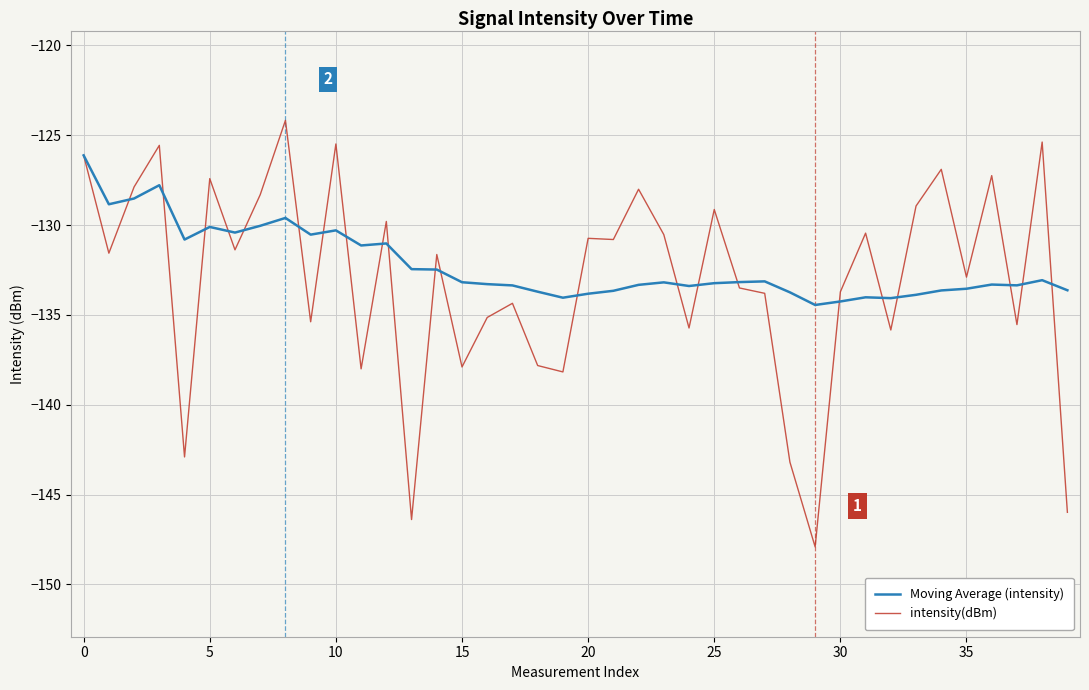

Rank the series by their maximum value, from highest to lowest.

intensity(dBm), Moving Average (intensity)